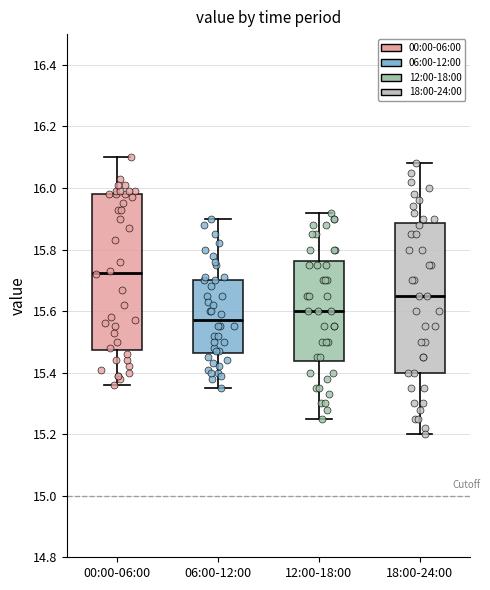

Where is the upper edge of the box for 06:00-12:00 on the y-axis? The values are not printed on the chart, so give them approximately, as read against the axis.

15.70